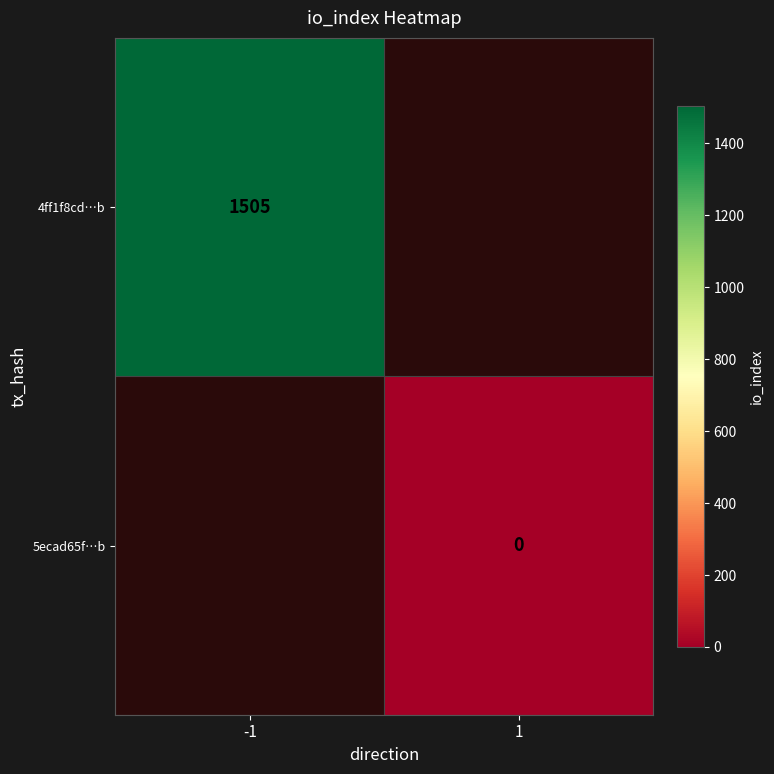

Count the number of categories in the chart.

2